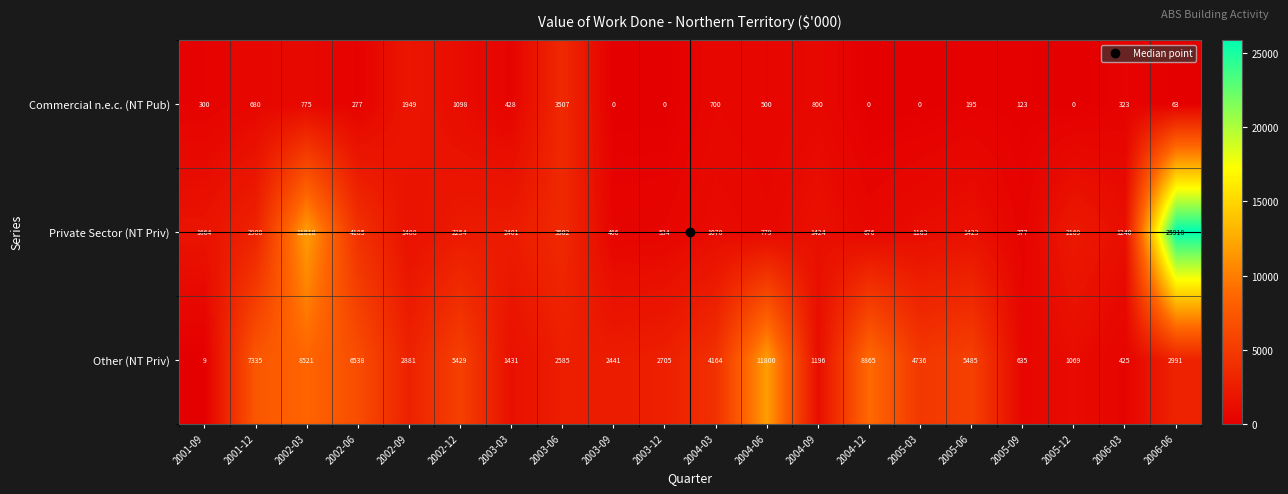

Which label corresponds to the largest value in the chart?

2006-06